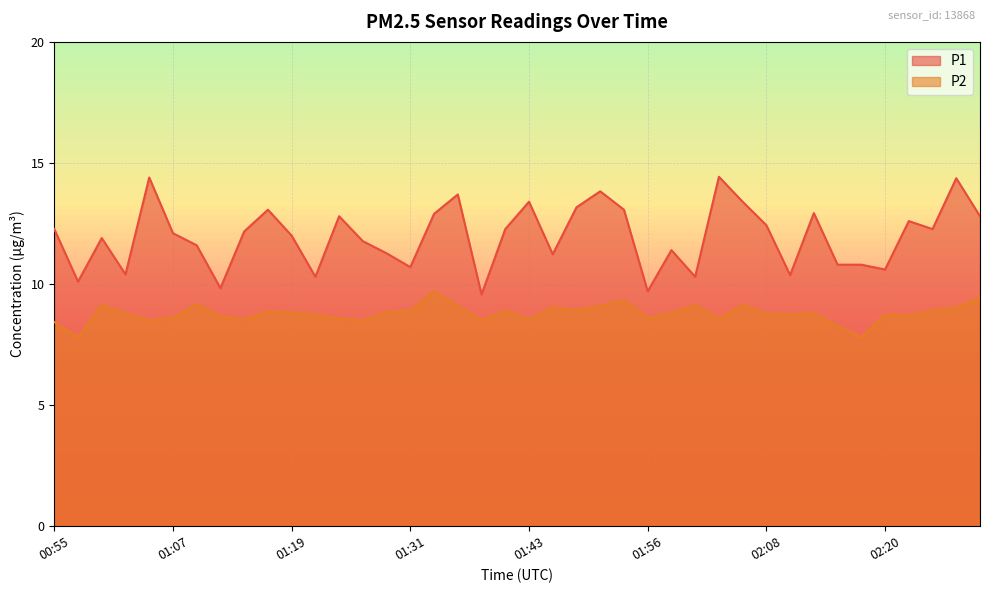

In P2, how many points are lower than both neighbors (excluding endpoints)?

12